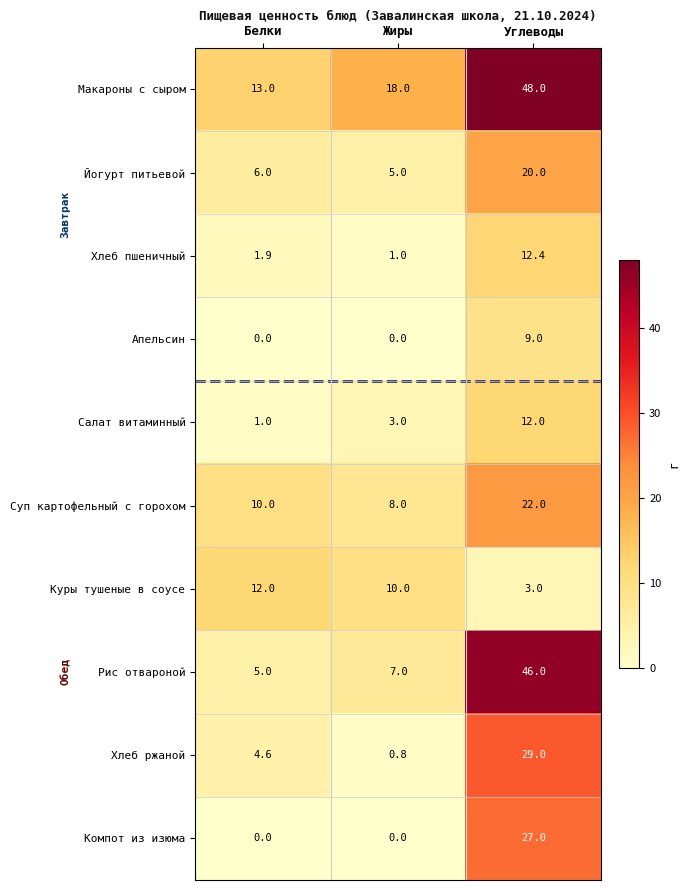

Which series changed the most between Жиры and Углеводы?

Рис отвароной